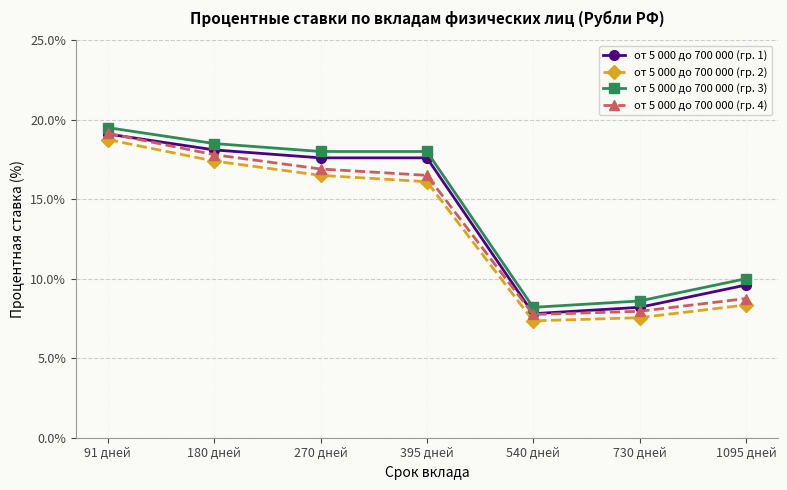

What is the maximum value for от 5 000 до 700 000 (гр. 3)?

19.5